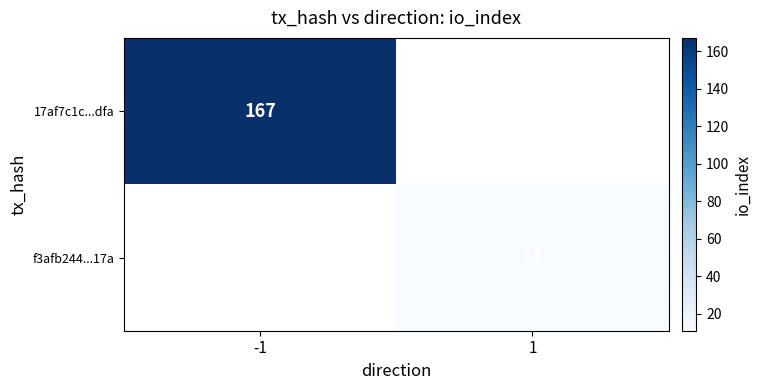

What is the maximum value shown in the chart?

167.0